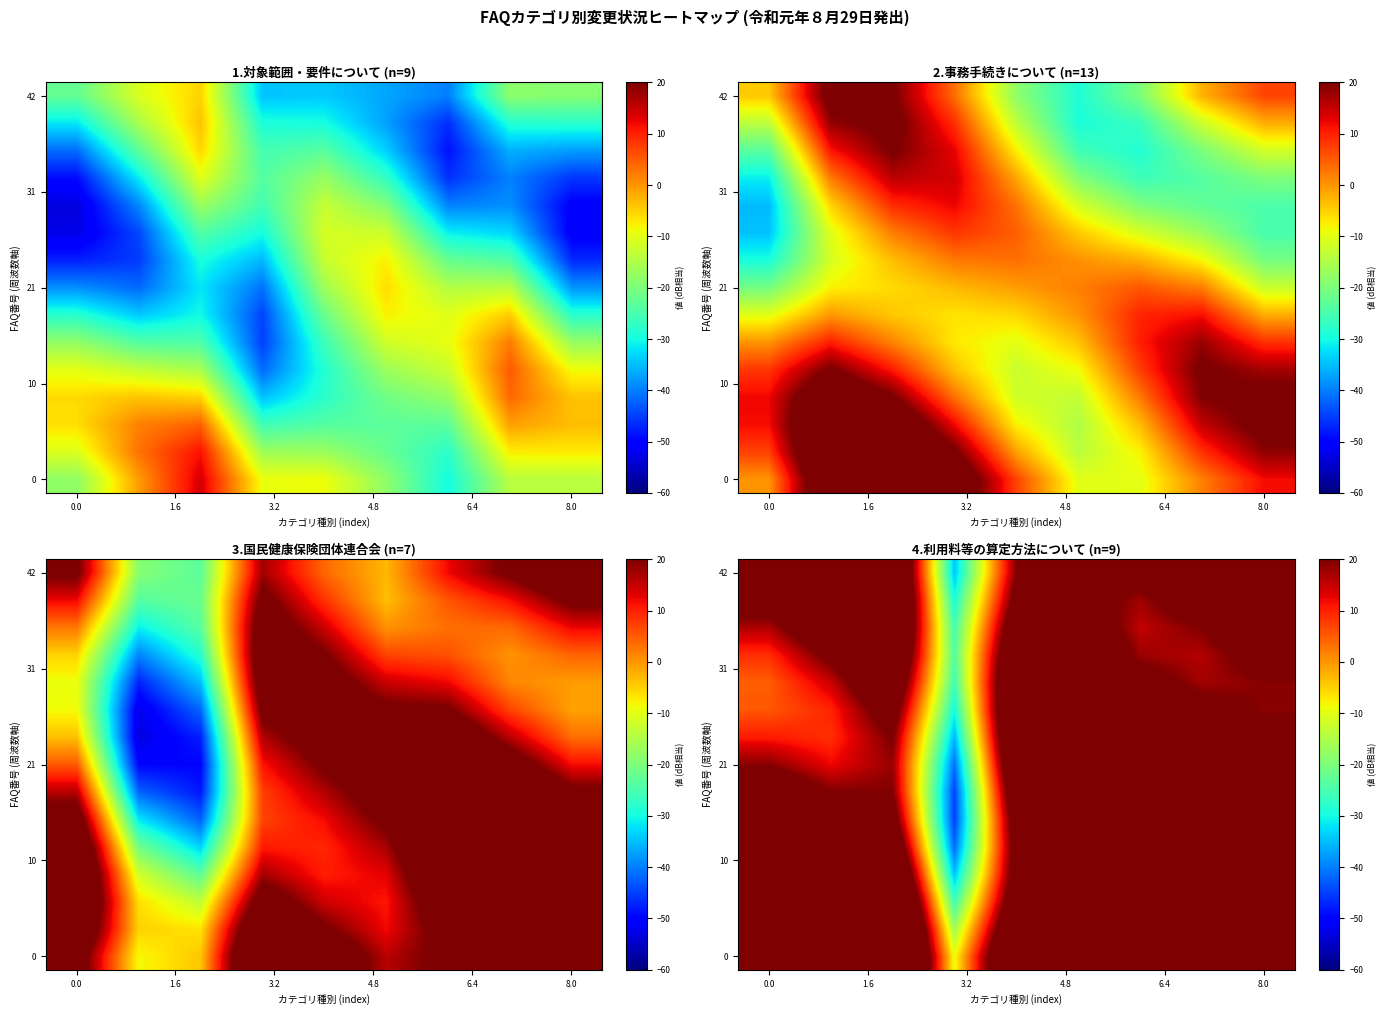

What is the smallest value displayed?

-45.0